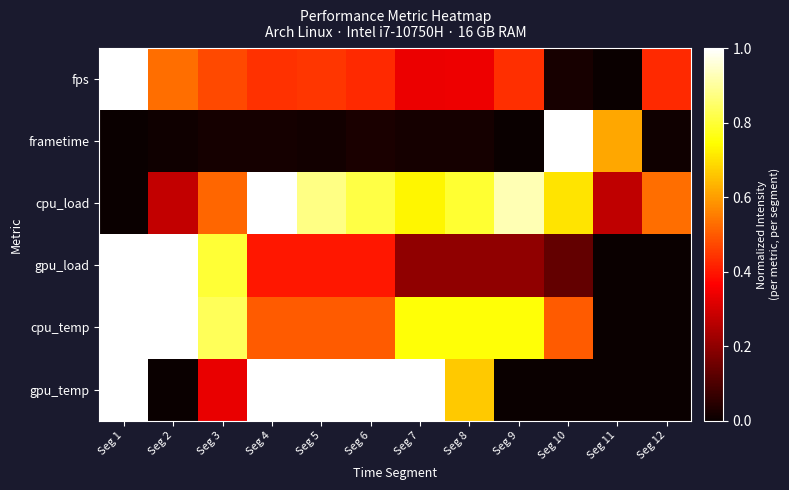

Which category has the highest value across all series?

Seg 1